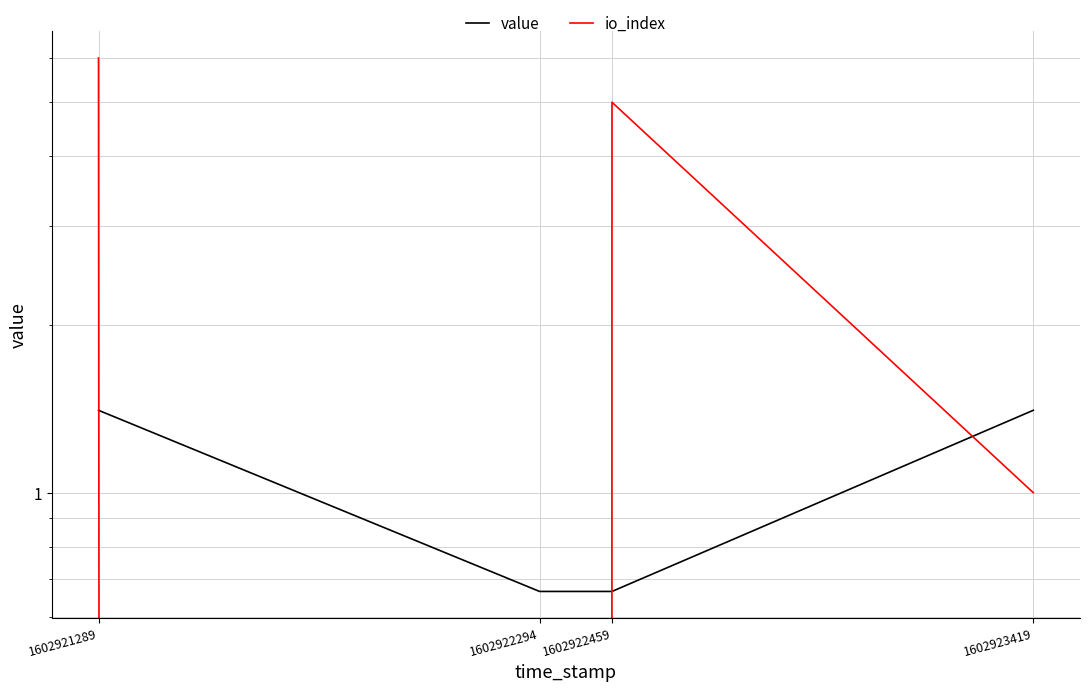

After their last crossing, which series has the higher values: io_index or value?

value